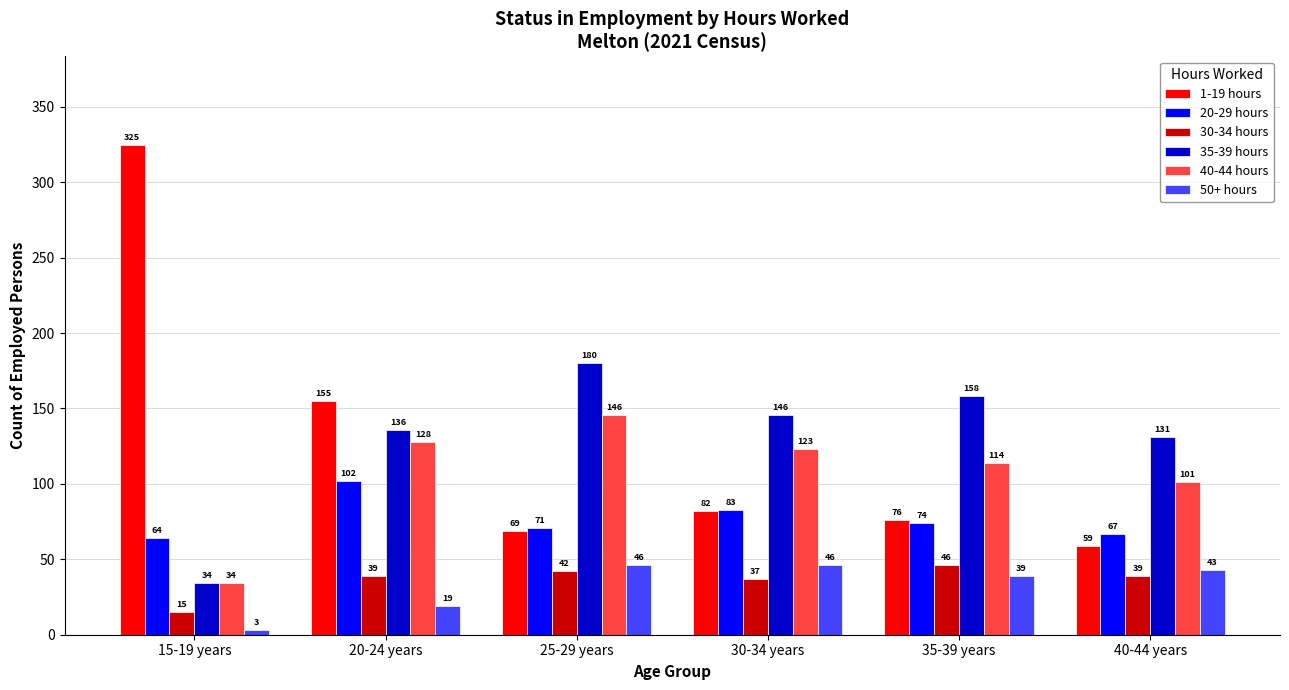

What is the difference between the 20-29 hours values at 15-19 years and 25-29 years?

7